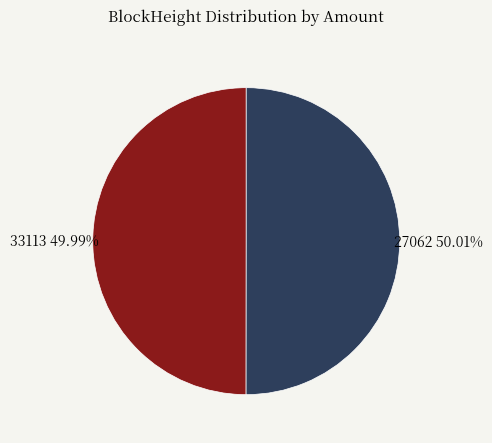

Is there a majority slice in this chart?

Yes